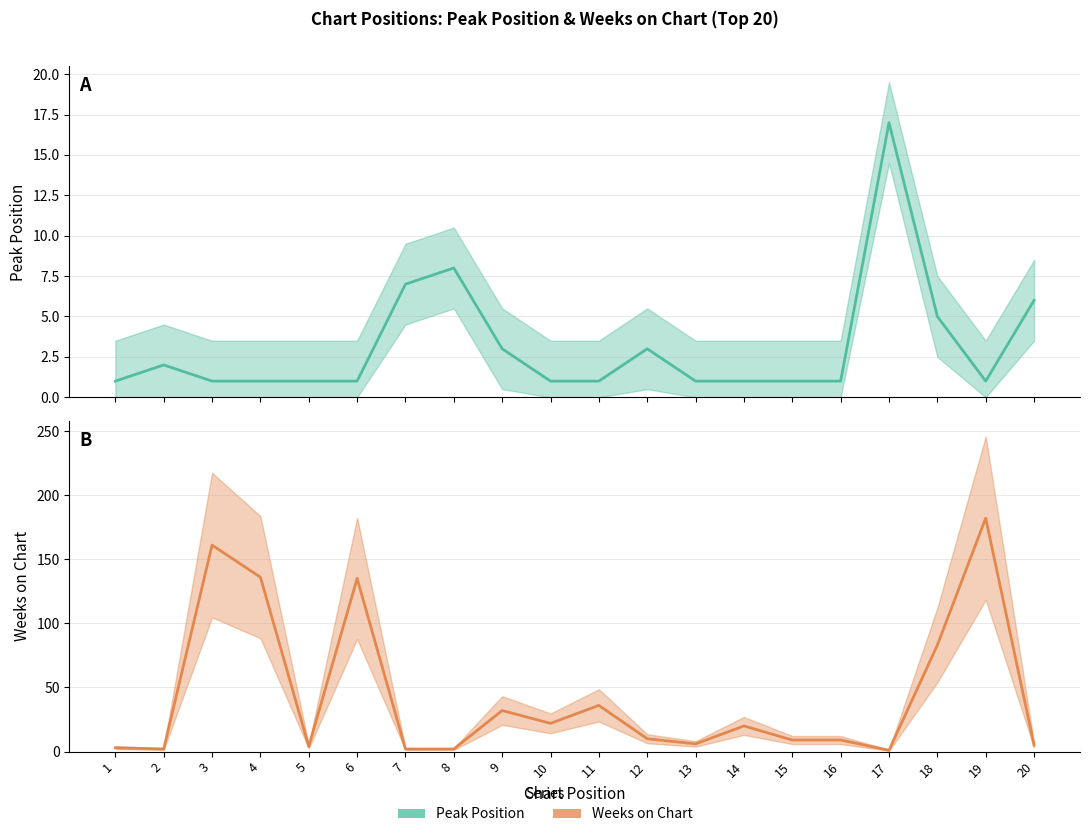

Reading left to right, what are all the values shown in this chart?

Peak Position: 1	2	1	1	1	1	7	8	3	1	1	3	1	1	1	1	17	5	1	6
Weeks on Chart: 3	2	161	136	4	135	2	2	32	22	36	10	6	20	9	9	1	83	182	5